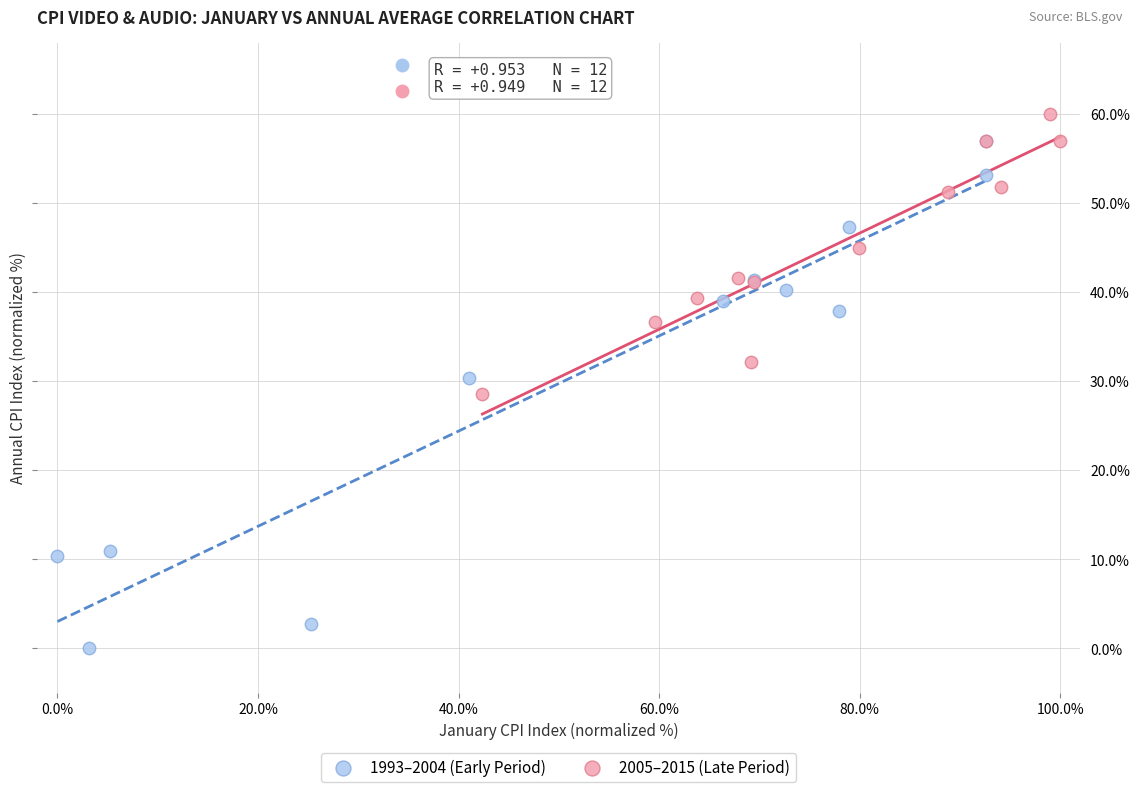

Which series contains the lowest Y value?

1993–2004 (Early Period)